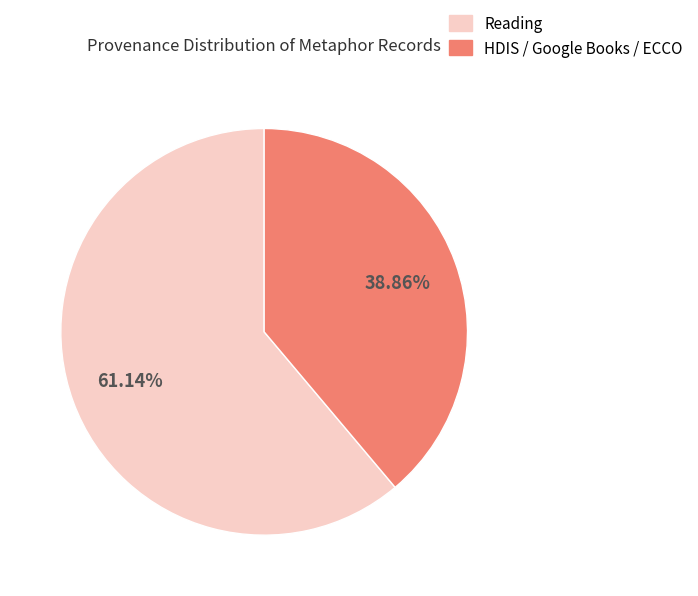

Count the number of slices in the pie.

2